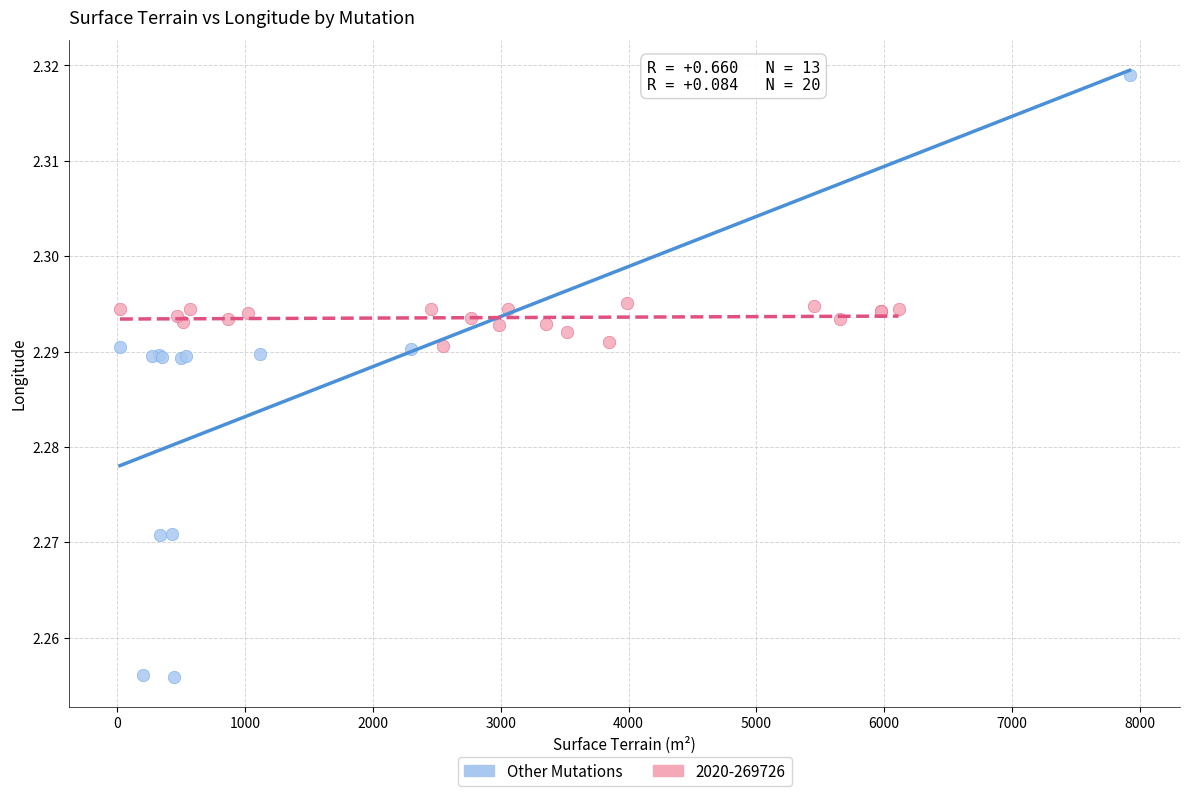

Which series contains the highest Y value?

Other Mutations